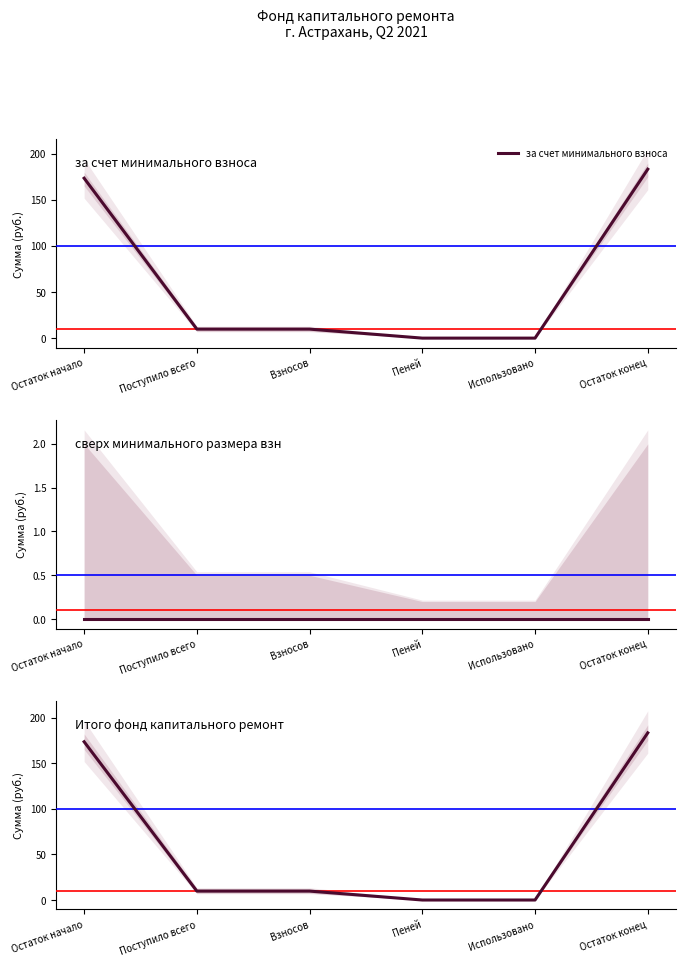

What is the spread (max minus min) of values at Остаток конец?

183.2